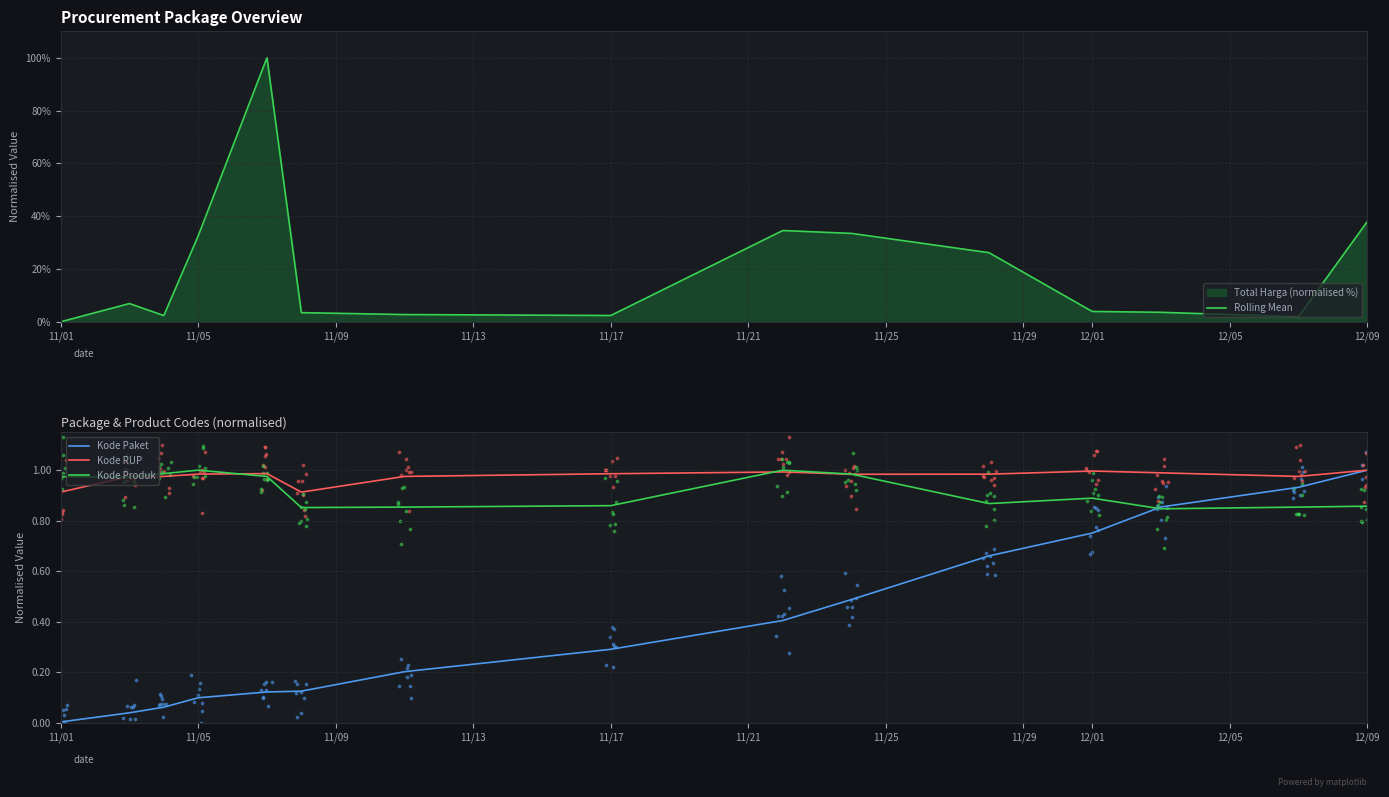

The Kode Produk series shows 0.9 at 12/01. True or false?

True